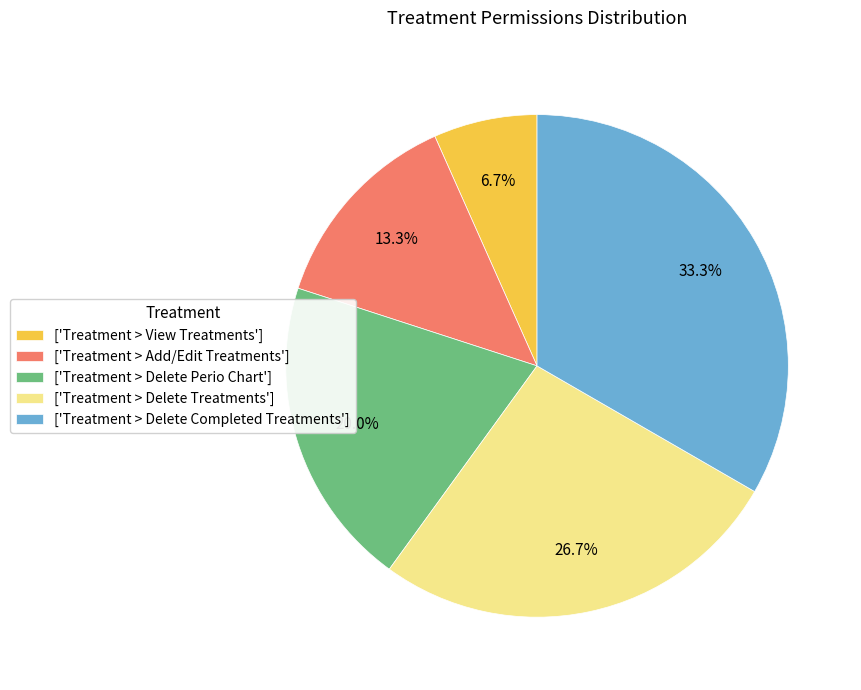

Rank the categories by value from lowest to highest.

['Treatment > View Treatments'], ['Treatment > Add/Edit Treatments'], ['Treatment > Delete Perio Chart'], ['Treatment > Delete Treatments'], ['Treatment > Delete Completed Treatments']